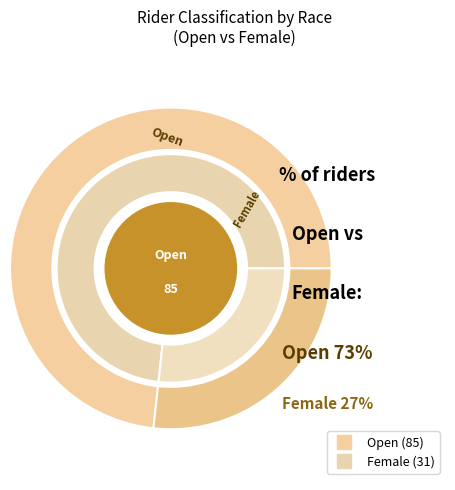

To the nearest percent, what percentage of the pie is Open?

73%